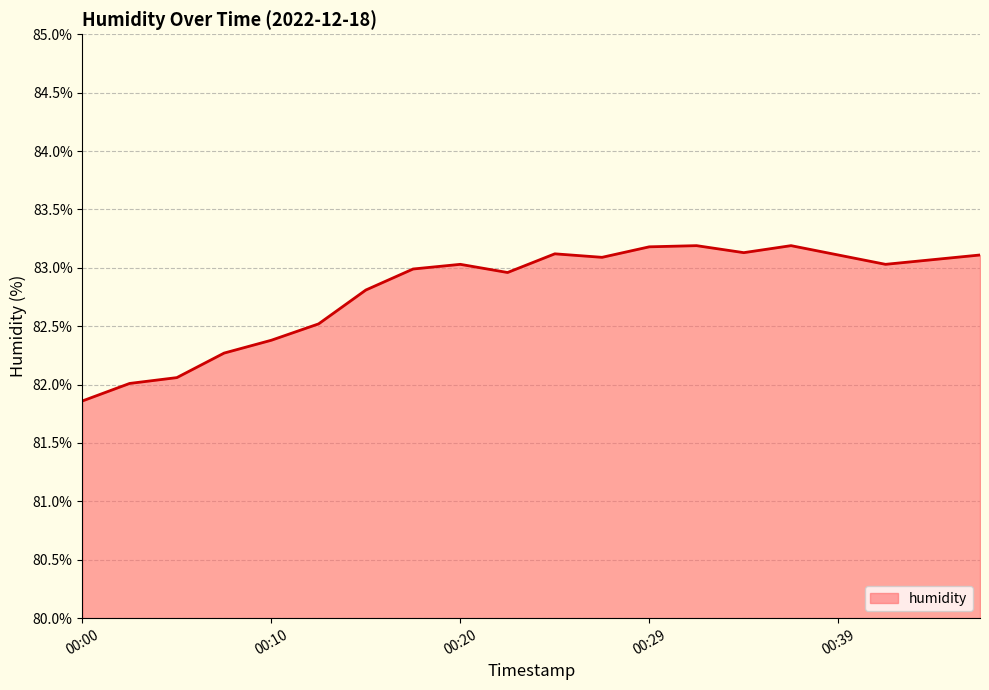

What is the smallest value displayed?

81.9